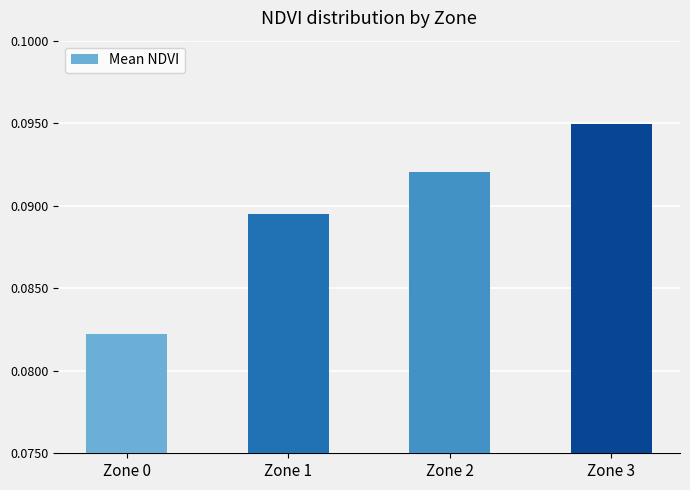

List the labels in order of value, largest first.

Zone 3, Zone 2, Zone 1, Zone 0